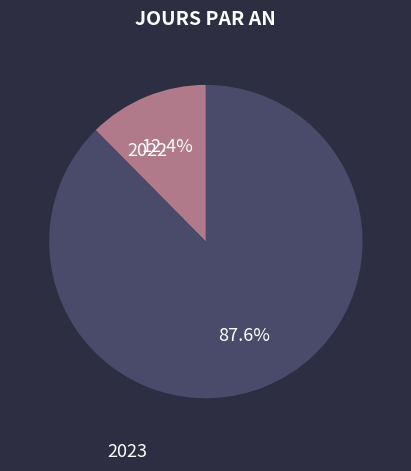

How many segments does this pie chart have?

2